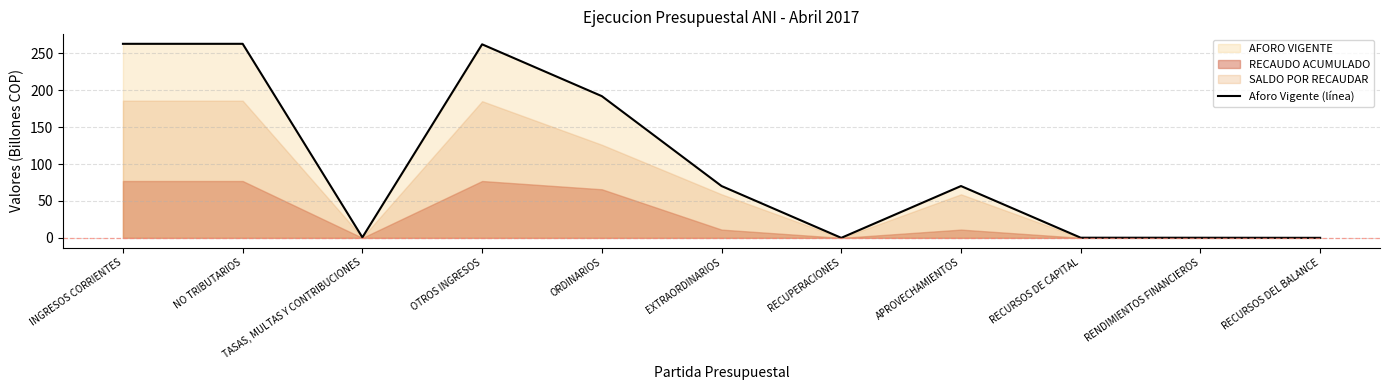

What is the approximate value at TASAS, MULTAS Y CONTRIBUCIONES?

0.7